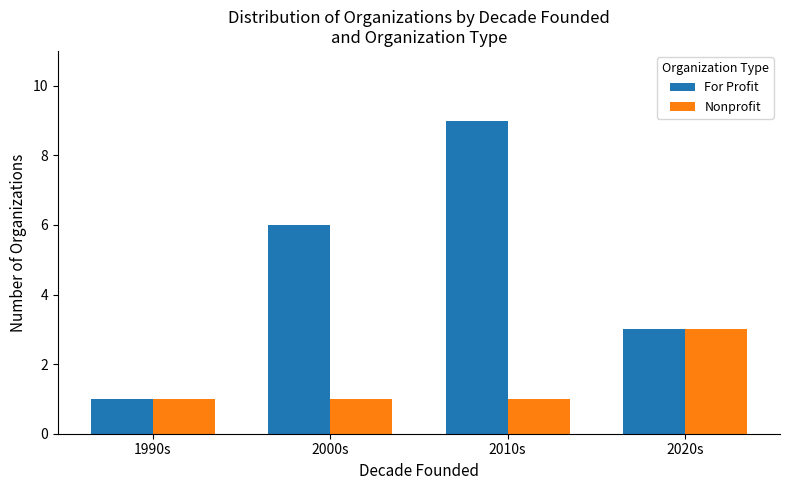

List the labels in order of For Profit value, largest first.

2010s, 2000s, 2020s, 1990s